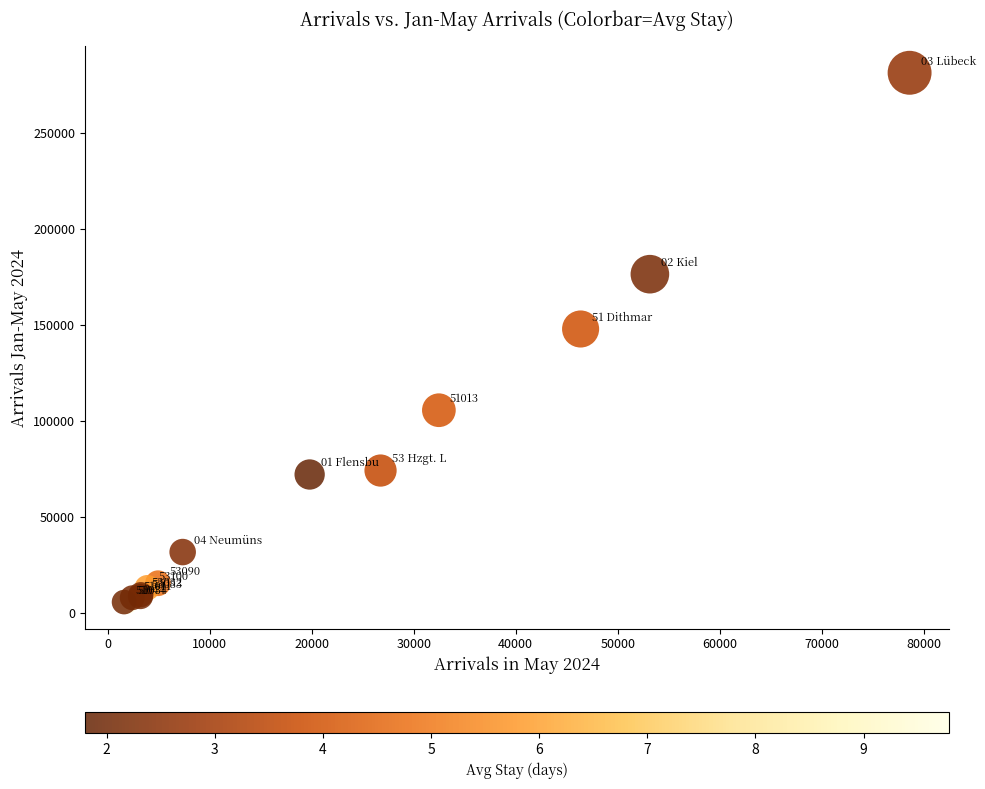

What Y value in the scatter plot is closest to 143514?

147909